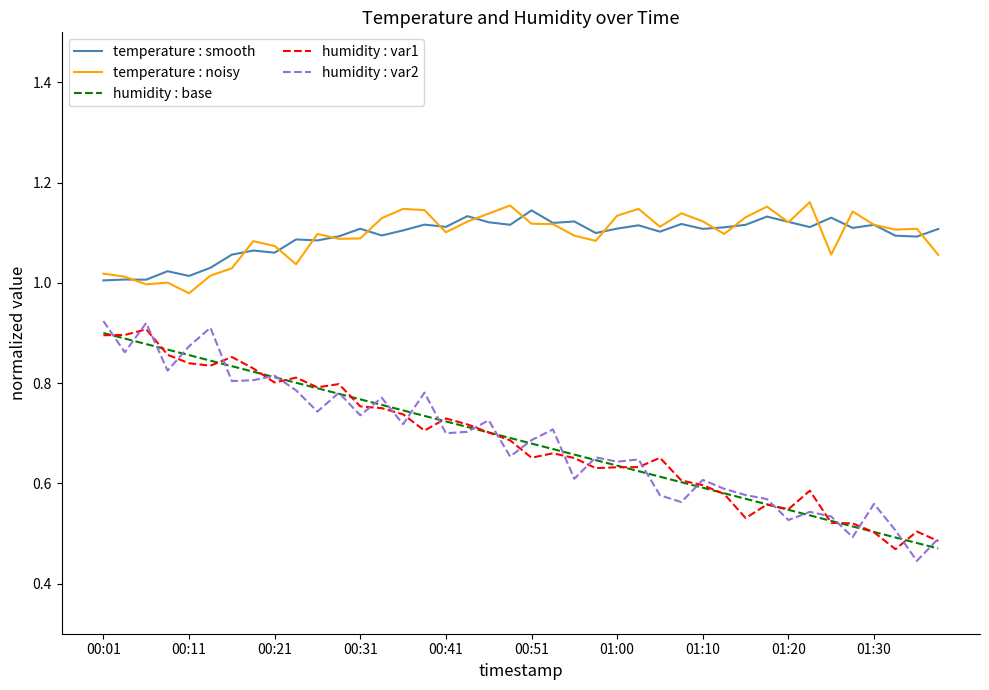

True or false: humidity : base and temperature : noisy intersect in this chart.

False